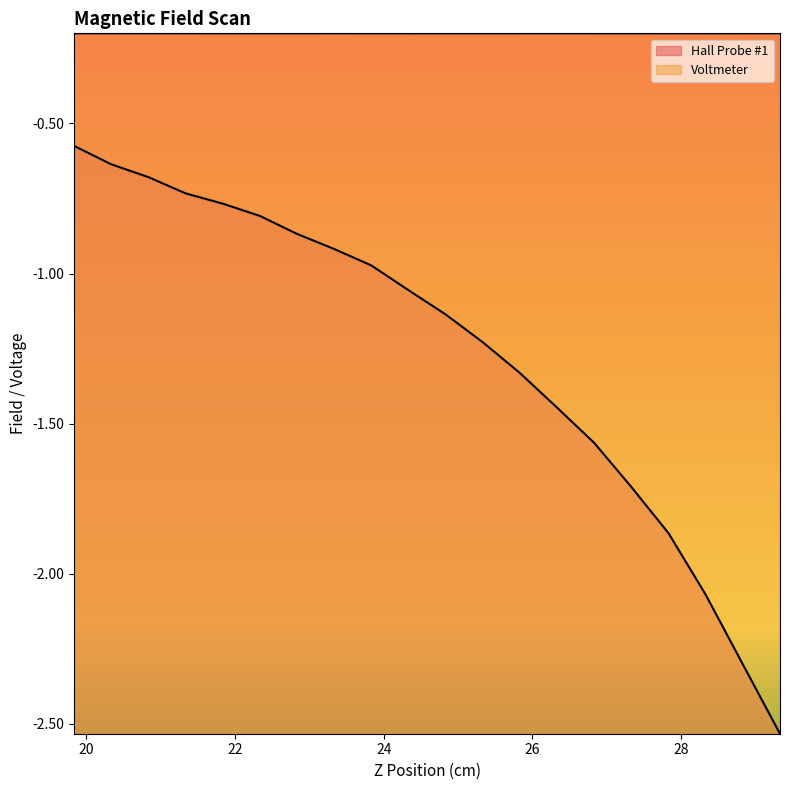

The Voltmeter series shows -0.2 at 22.333. True or false?

True